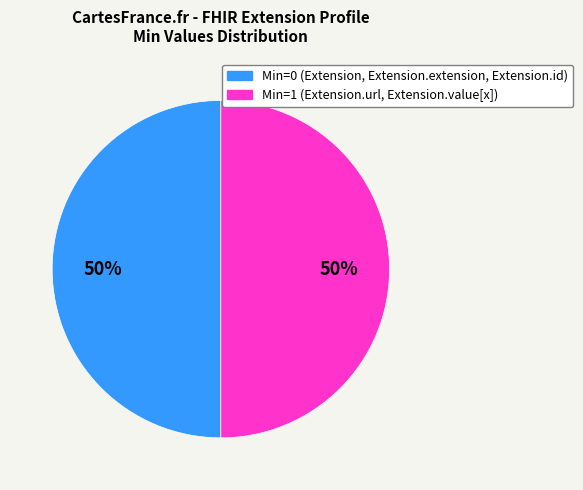

To the nearest percent, what is the average slice percentage?

50%